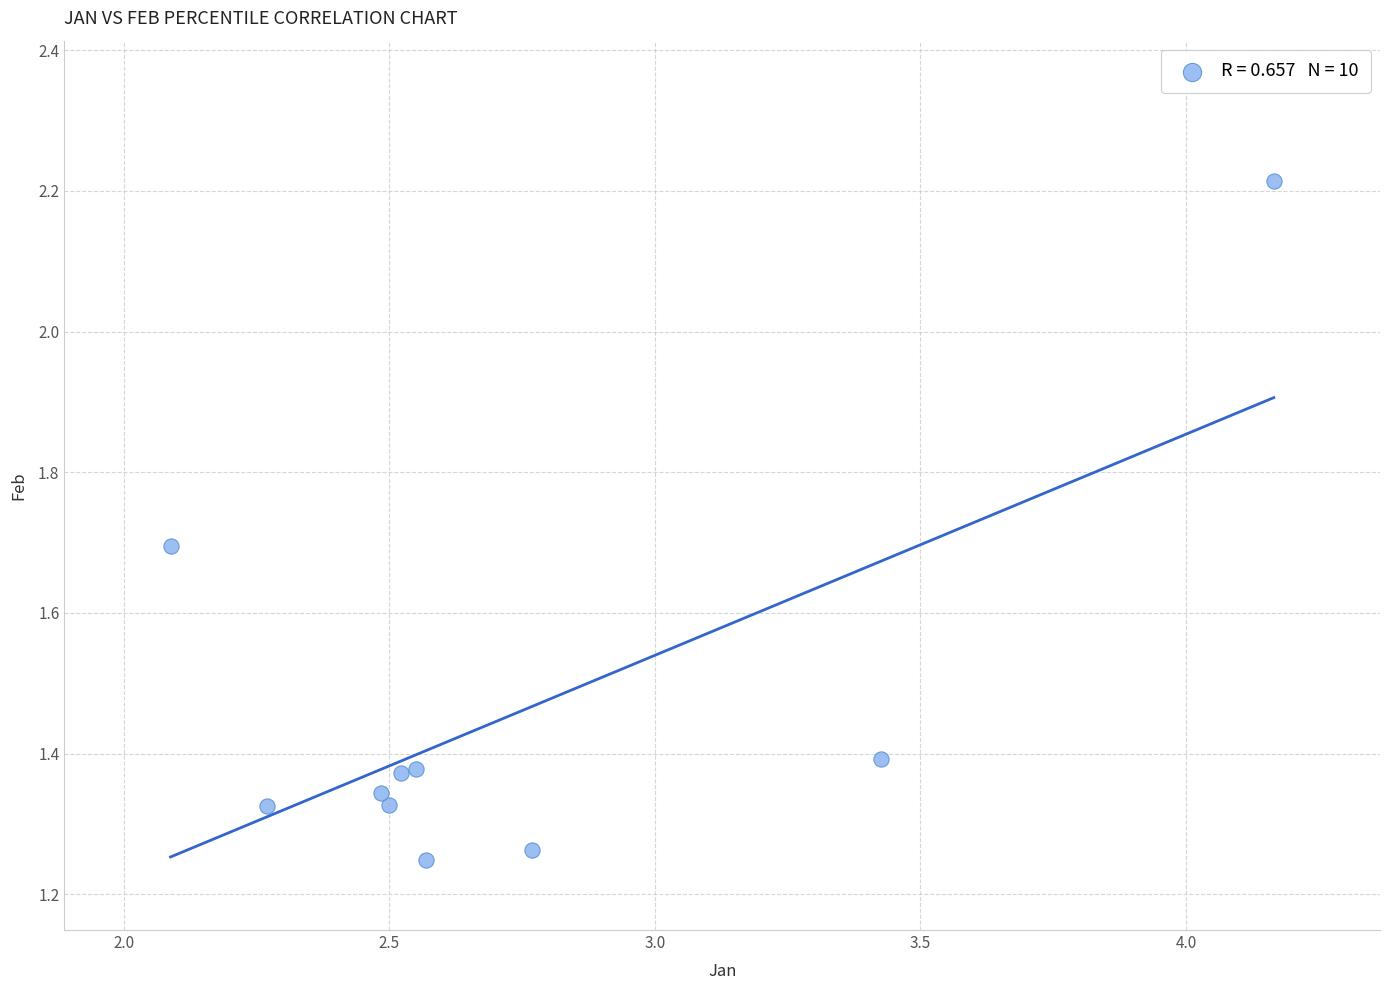

What is the average Y value?

1.5